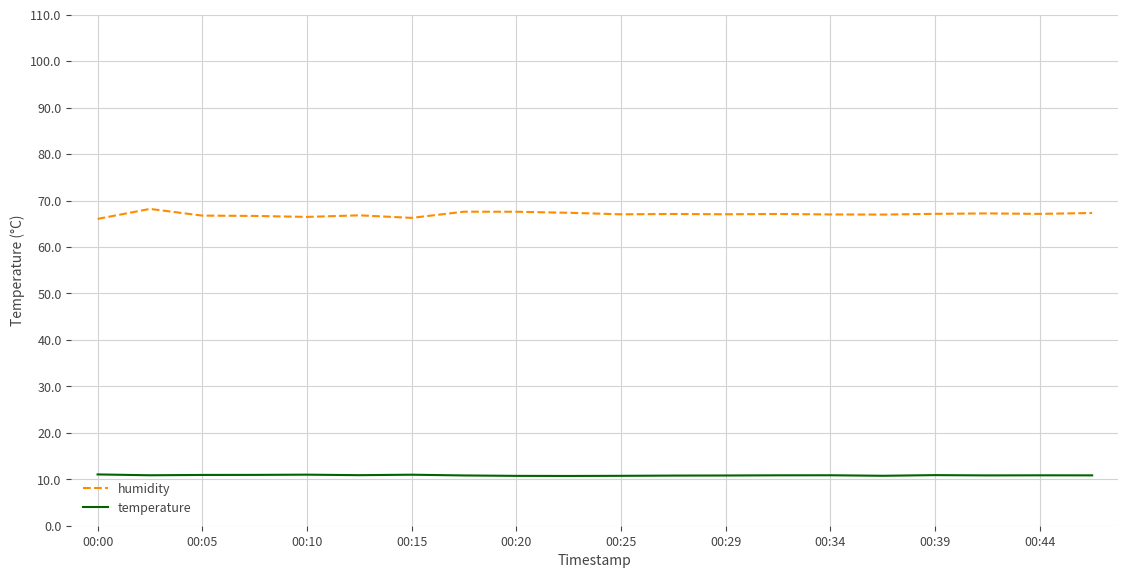

Which series has the largest total across all categories?

humidity